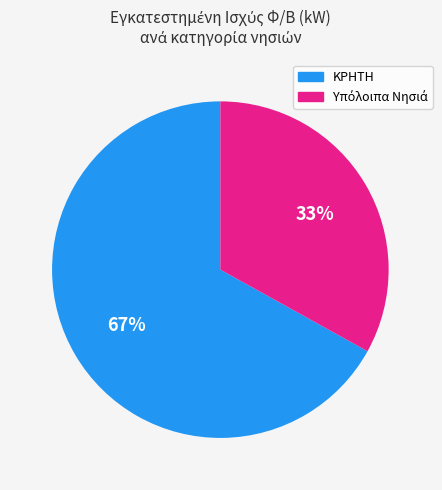

Is there any slice that represents more than half of the pie?

Yes